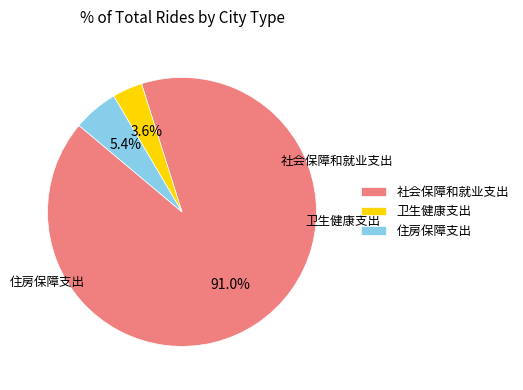

To the nearest percent, what percentage of the pie is 卫生健康支出?

4%